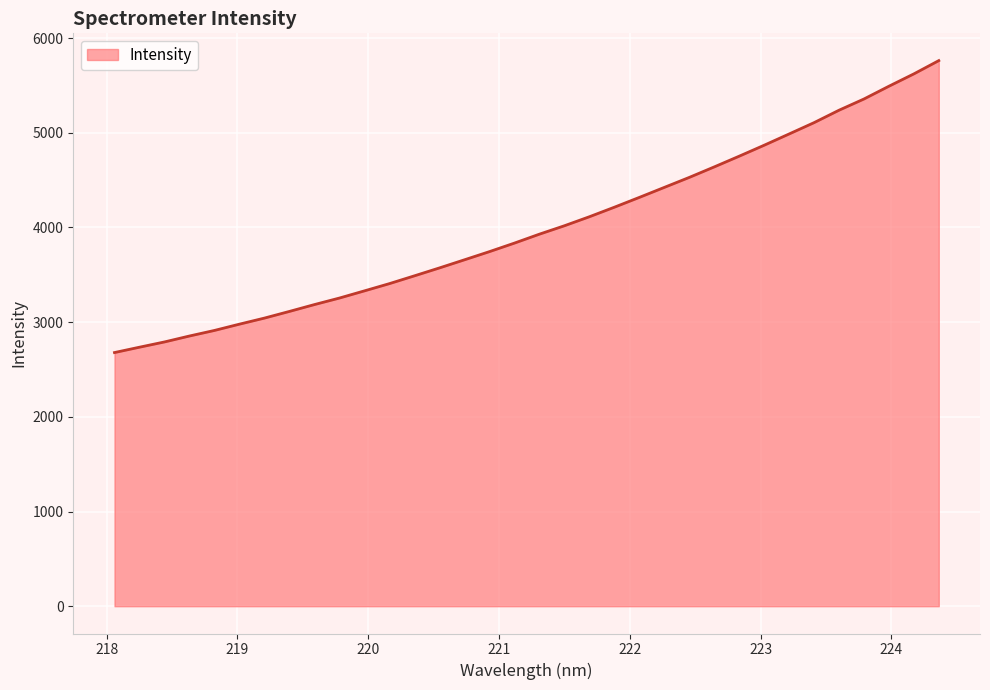

What is the smallest value displayed?

2678.8